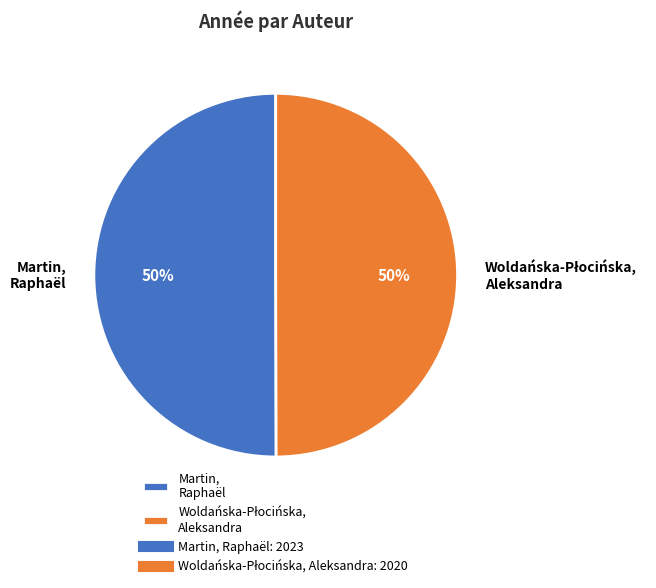

What percentage is the Martin, Raphaël slice, to the nearest percent?

50%